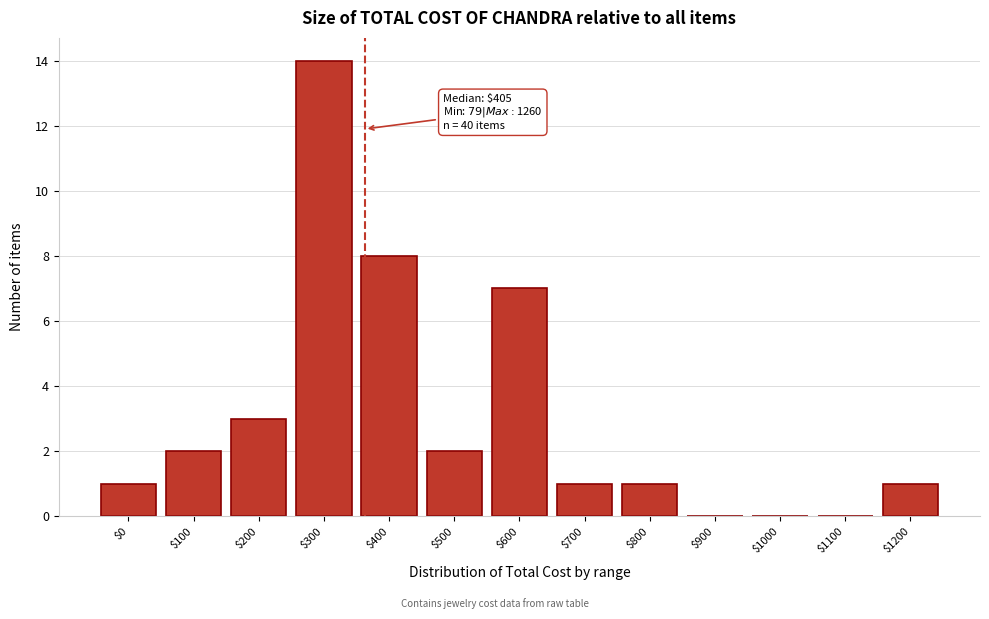

The value at $1000 is 9. True or false?

False